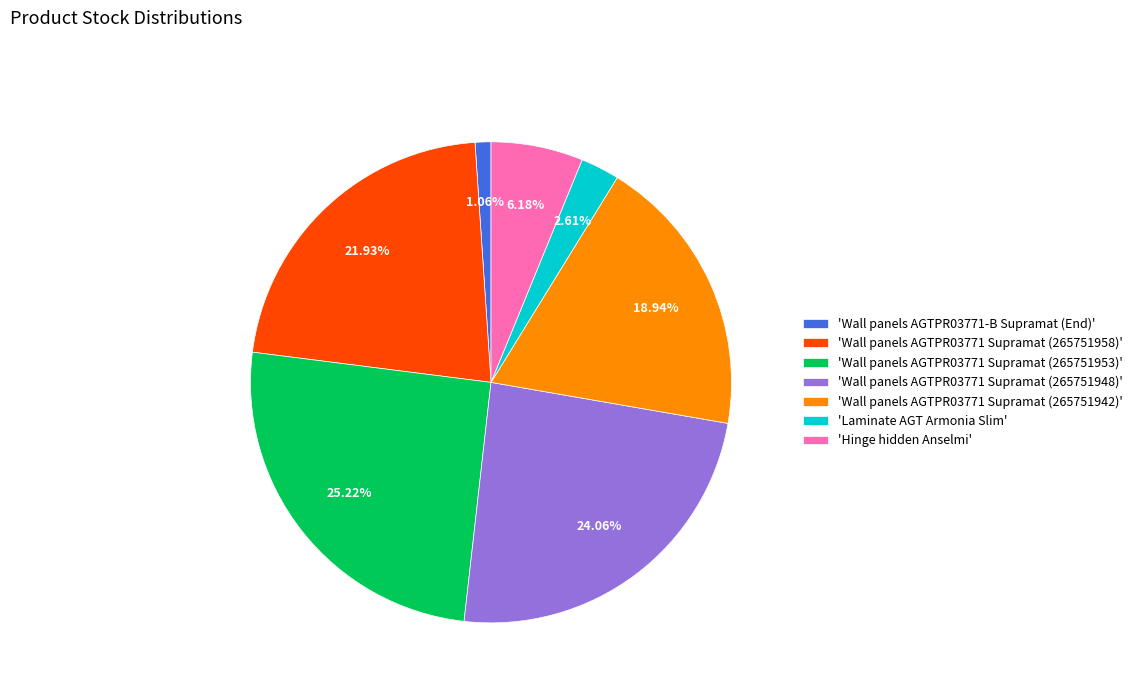

Do 'Wall panels AGTPR03771 Supramat (265751953)' and 'Laminate AGT Armonia Slim' together represent more than half of the pie?

No